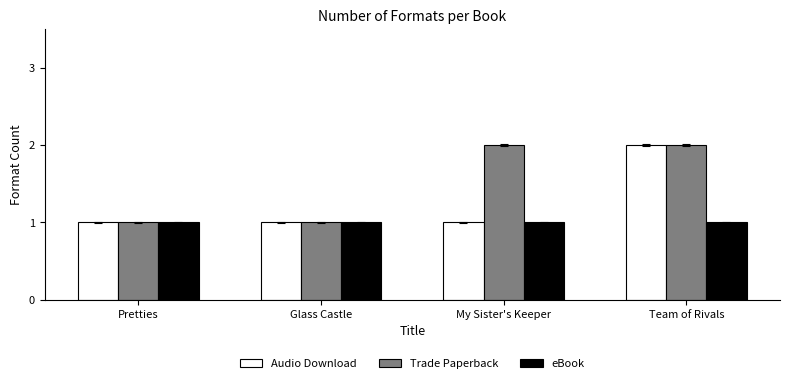

Which series has the largest total across all categories?

Trade Paperback